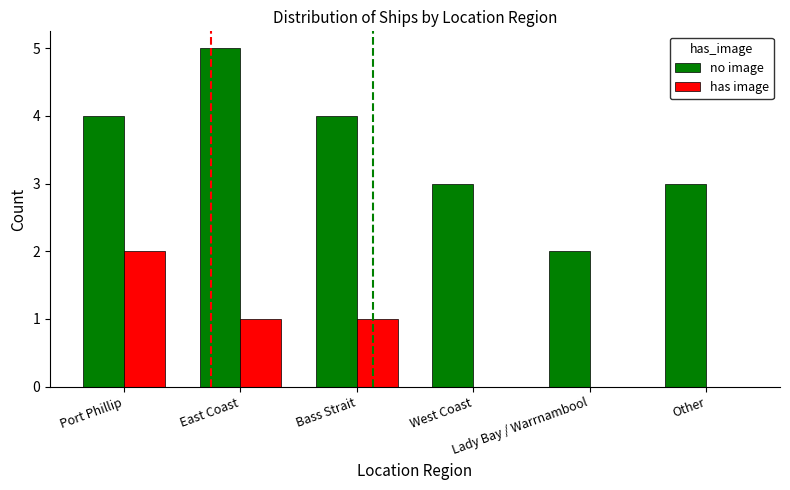

The value of no image at Bass Strait is 6. True or false?

False